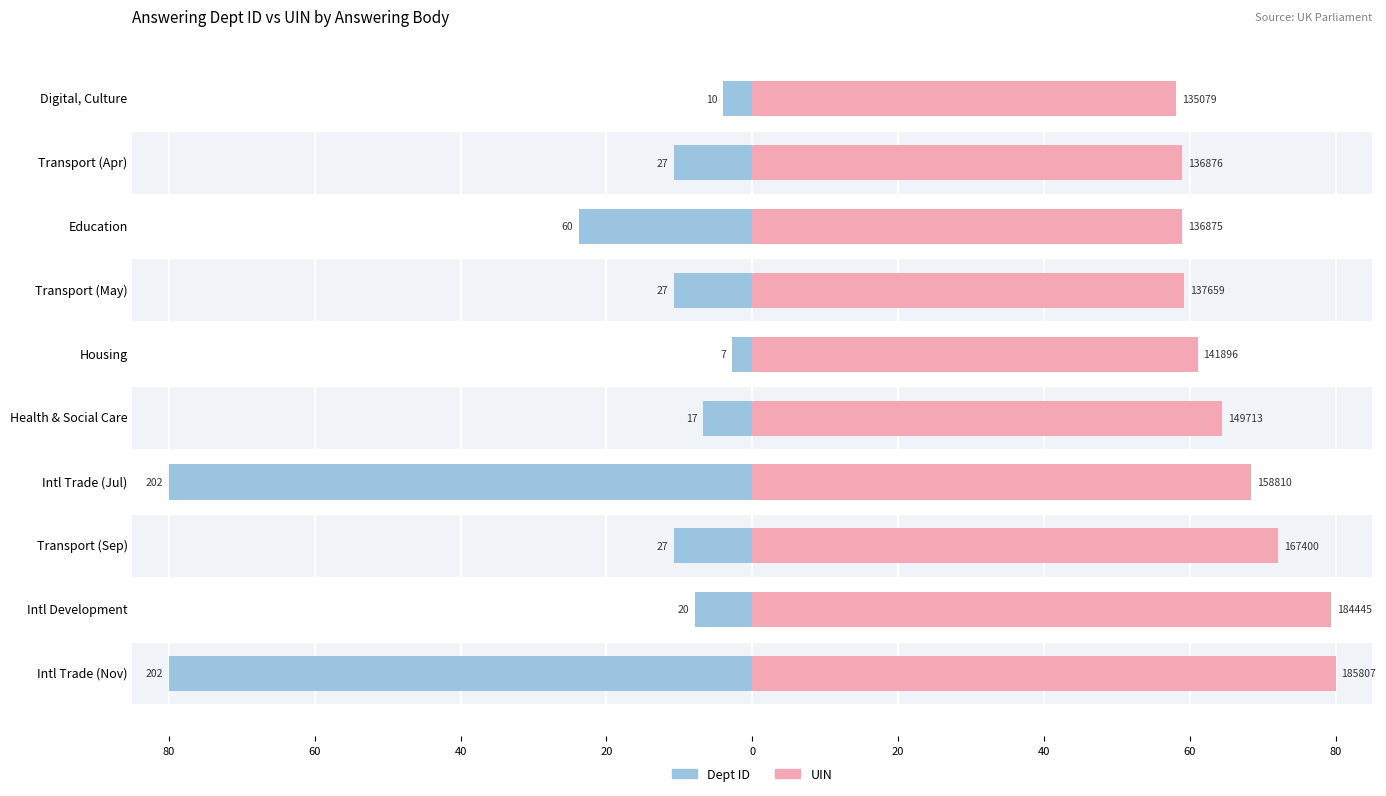

What is the sum of all Dept ID (normalized) values?

-237.2